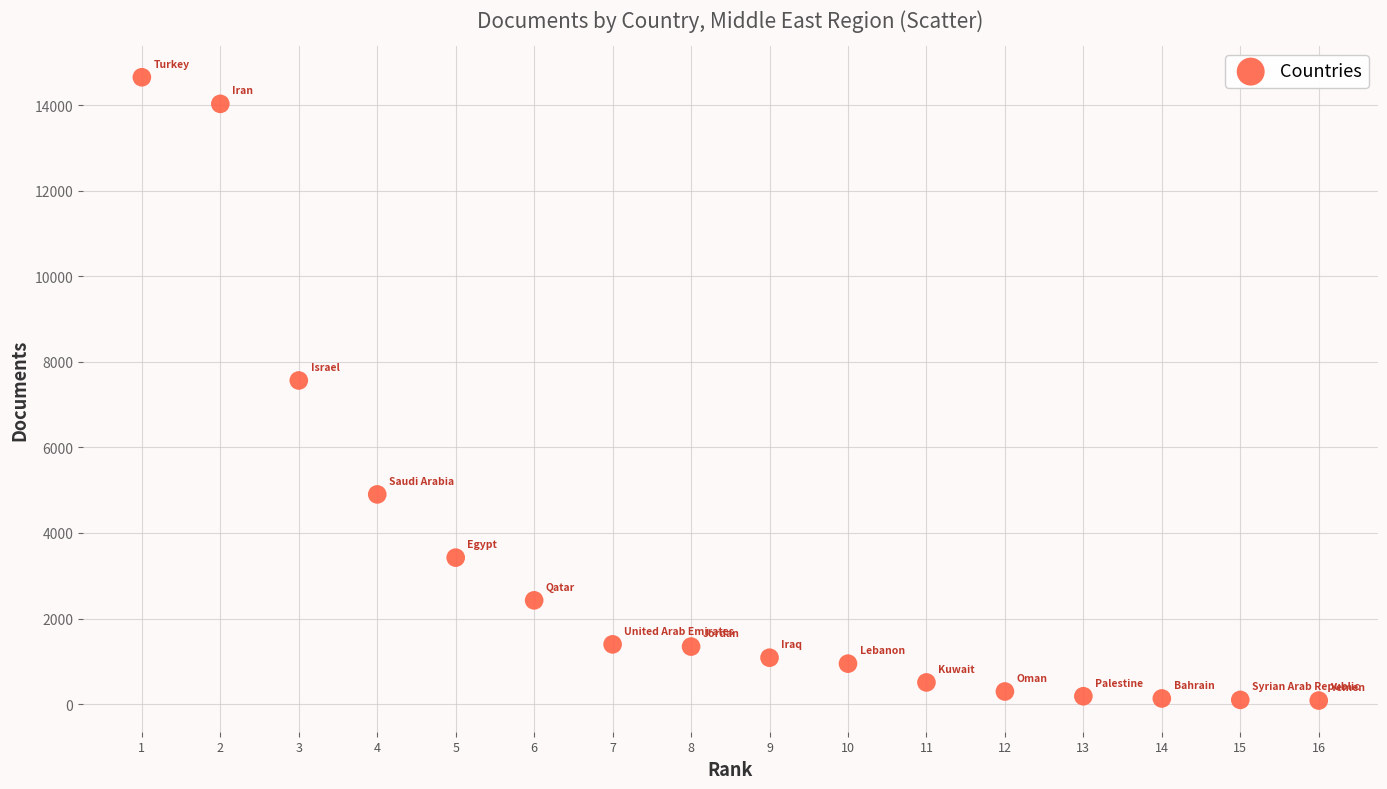

What Y value in the scatter plot is closest to 7369?

7566